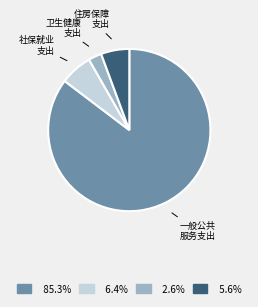

Does any single category account for the majority?

Yes